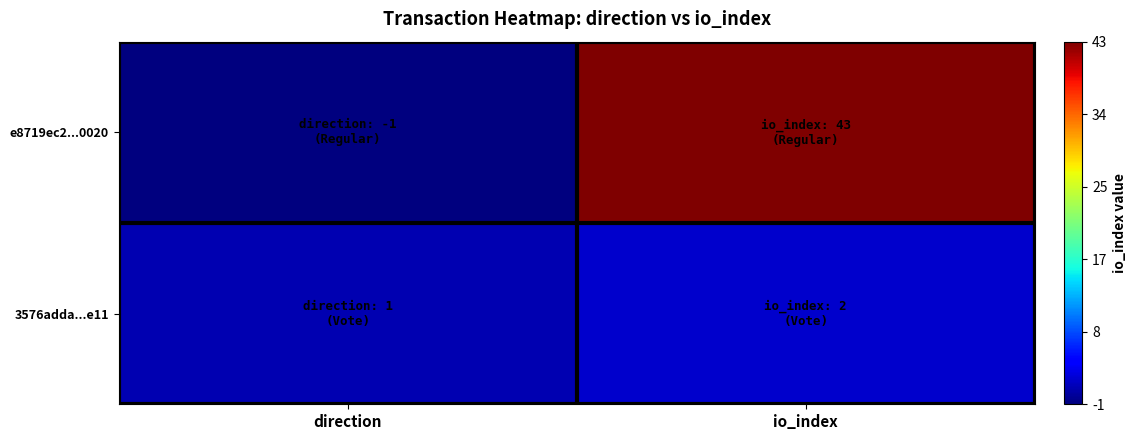

Reading left to right, what are all the values shown in this chart?

e8719ec2...0020: direction=-1	io_index=43
3576adda...e11: direction=1	io_index=2